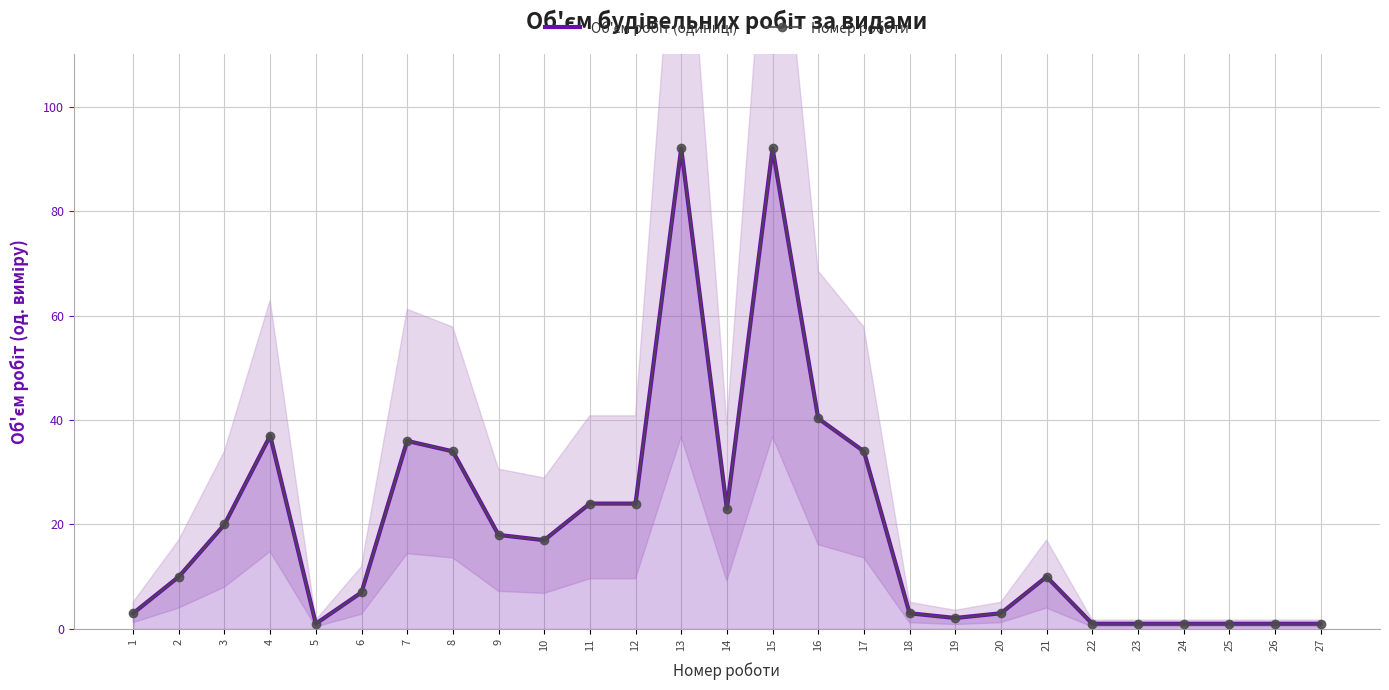

Rank the series at 8 from highest to lowest value.

Об'єм робіт (одиниці), Номер роботи